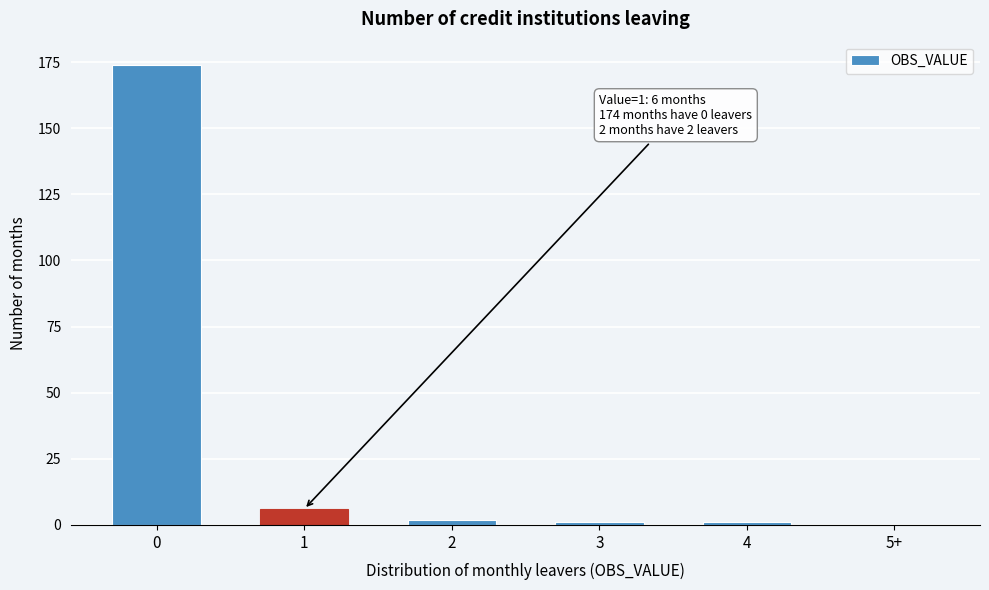

Reading left to right, list all the values displayed in this chart.

0=174	1=6	2=2	3=1	4=1	5+=0